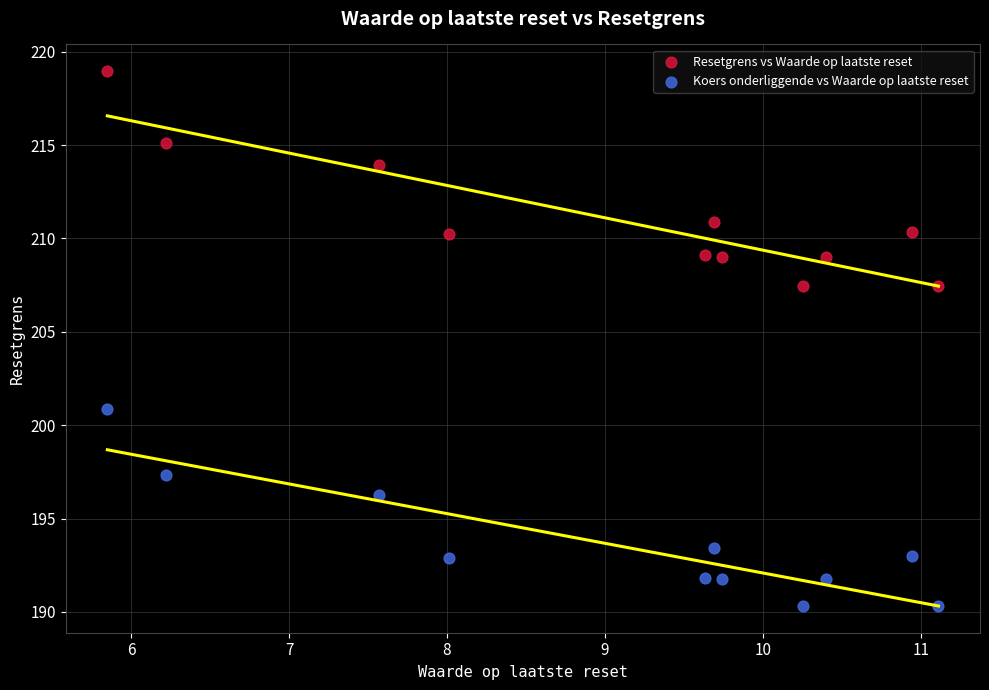

What are all the series names shown in the legend?

Resetgrens vs Waarde op laatste reset, Koers onderliggende vs Waarde op laatste reset